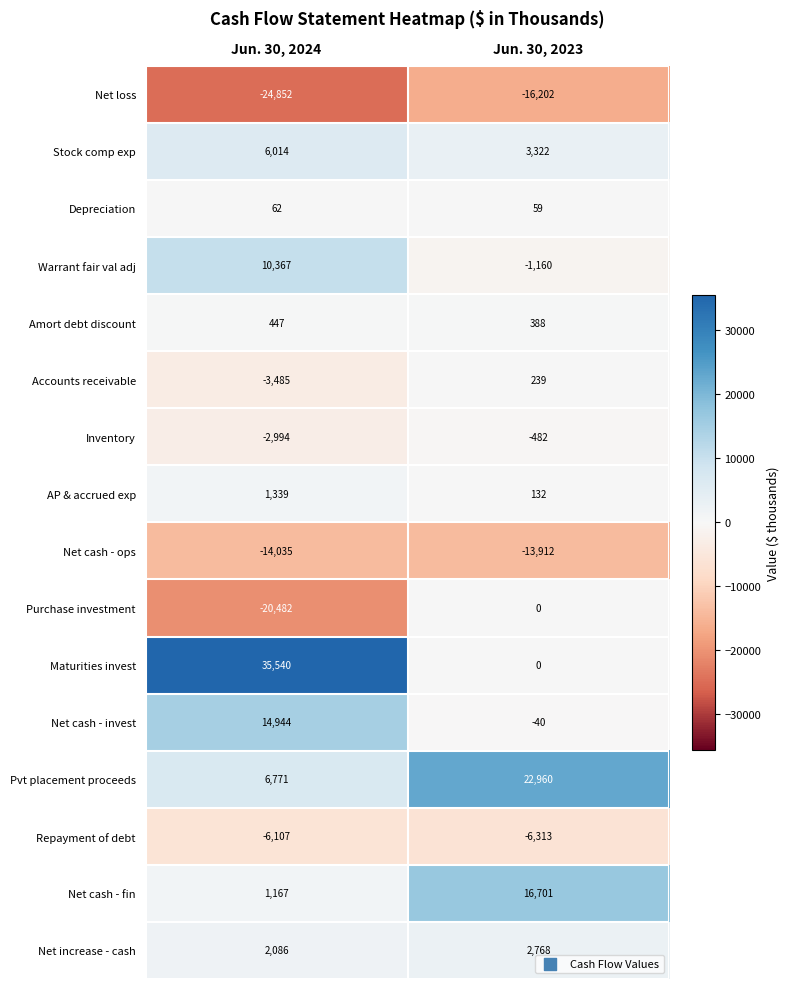

True or false: Amort debt discount has a value of 545 at Jun. 30, 2023.

False